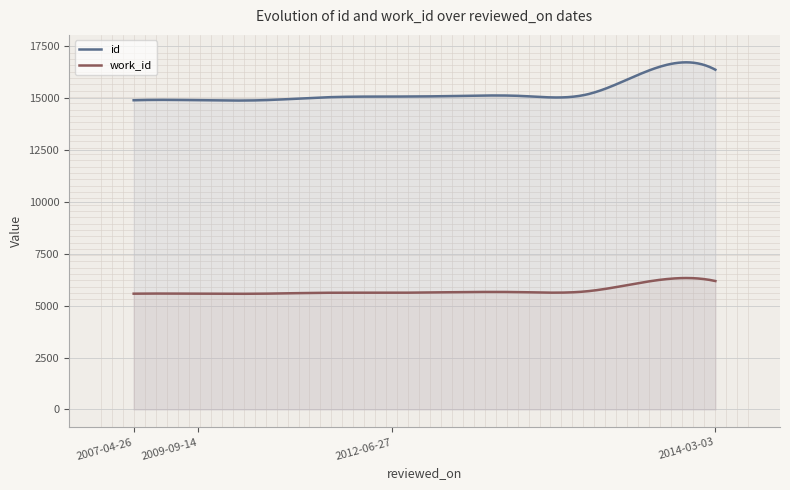

The work_id series shows 5618 at 2009-09-14. True or false?

True